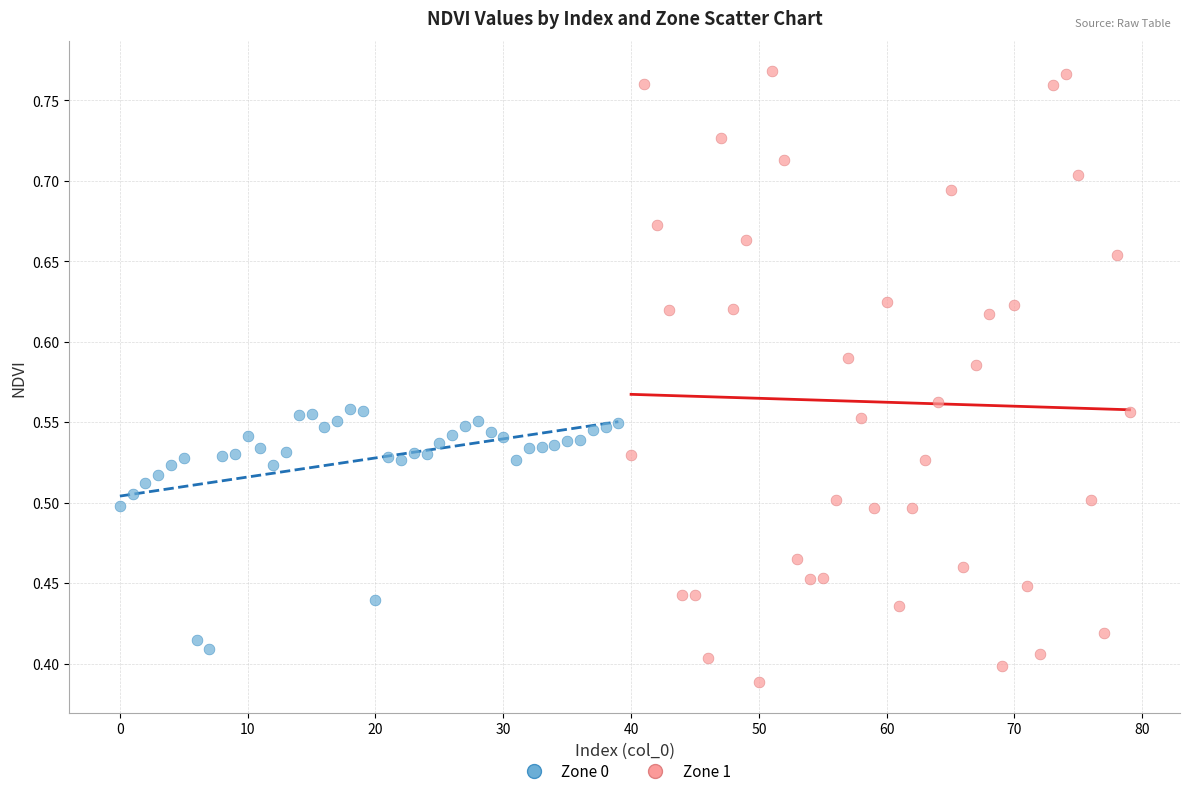

Which series has the widest spread of Y values?

Zone 1